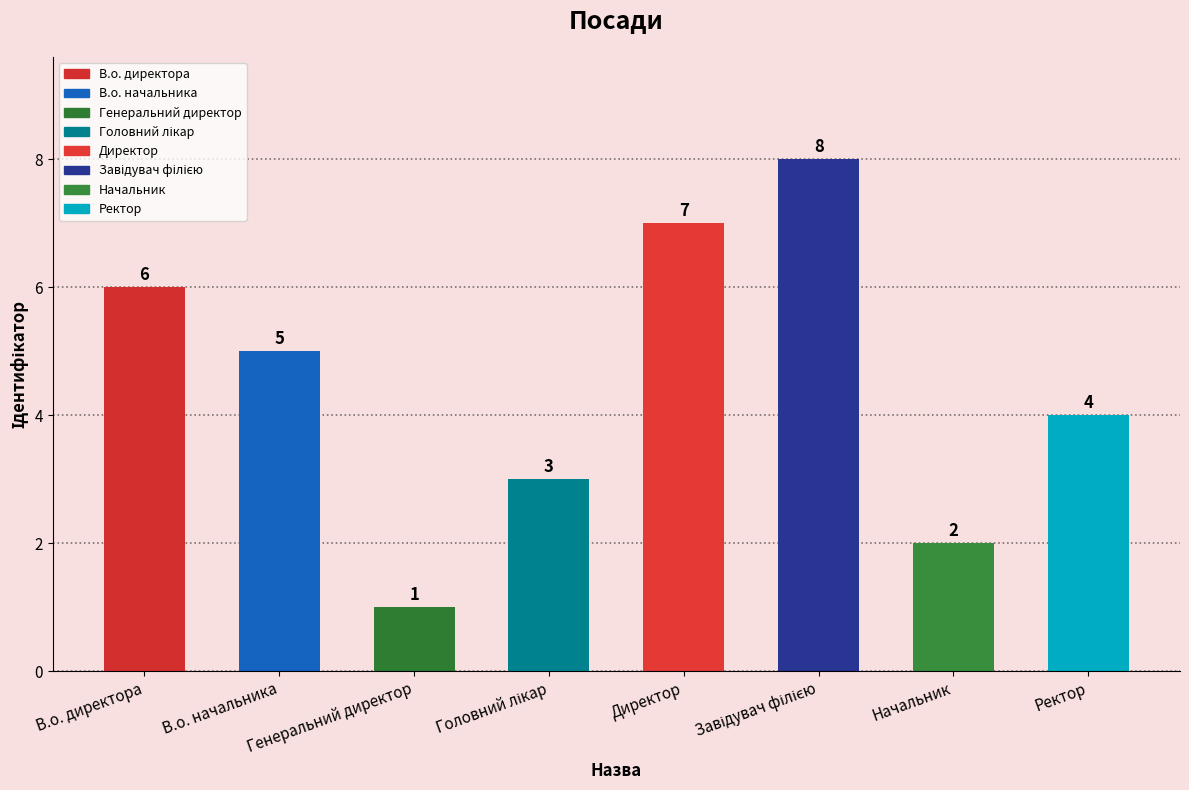

The chart shows a value of 2 at Начальник. True or false?

True